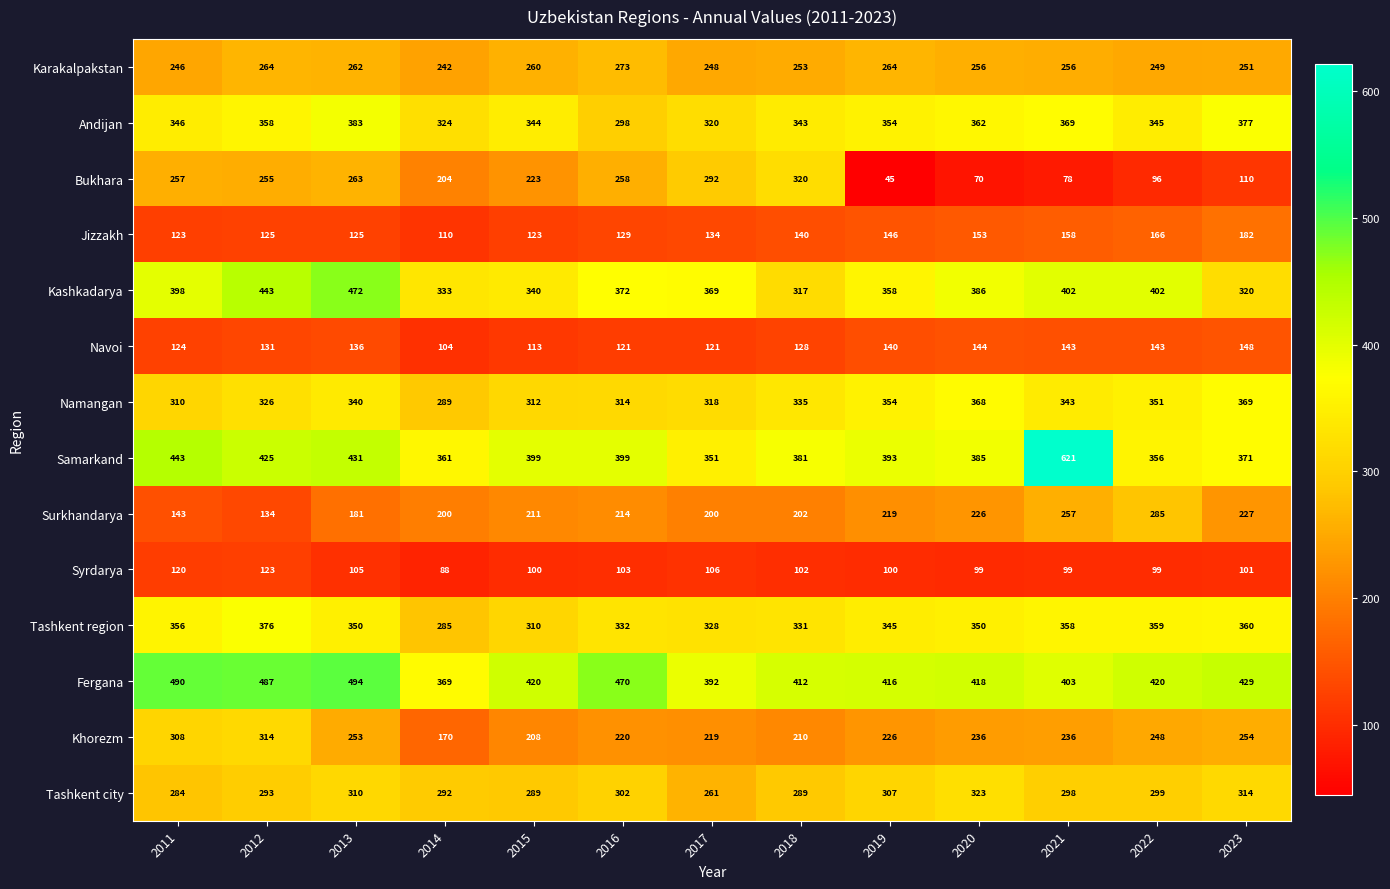

True or false: Khorezm has a value of 215 at 2012.

False